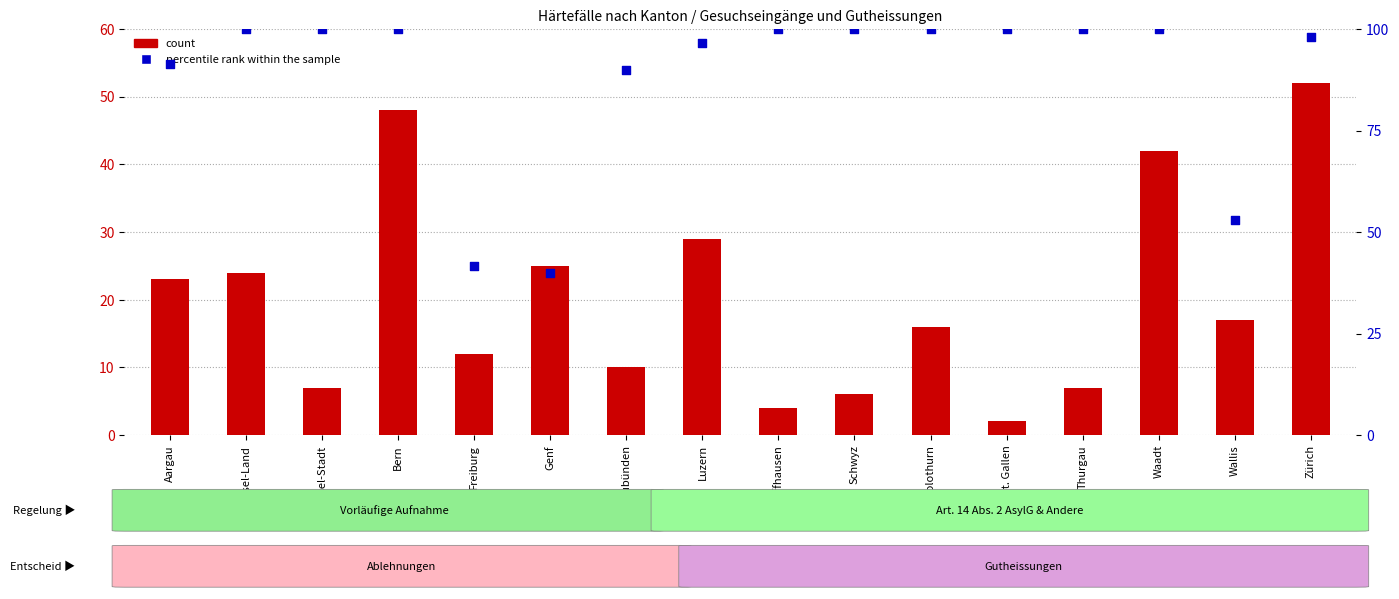

What are all the series names shown in the legend?

count, percentile rank within the sample